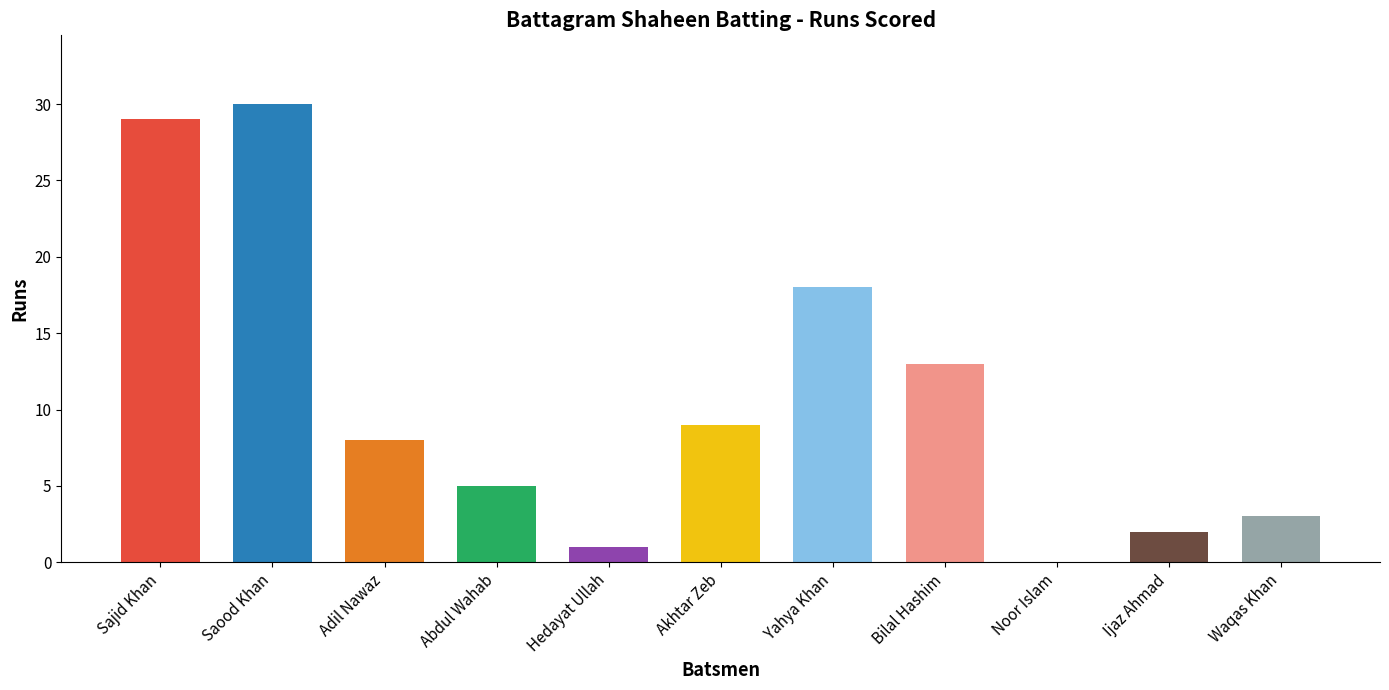

Which label corresponds to the smallest value in the chart?

Noor Islam